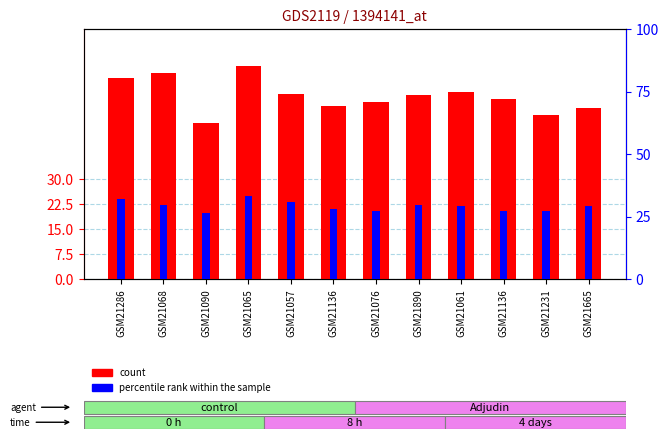

What is the average value of the count series?

54.9